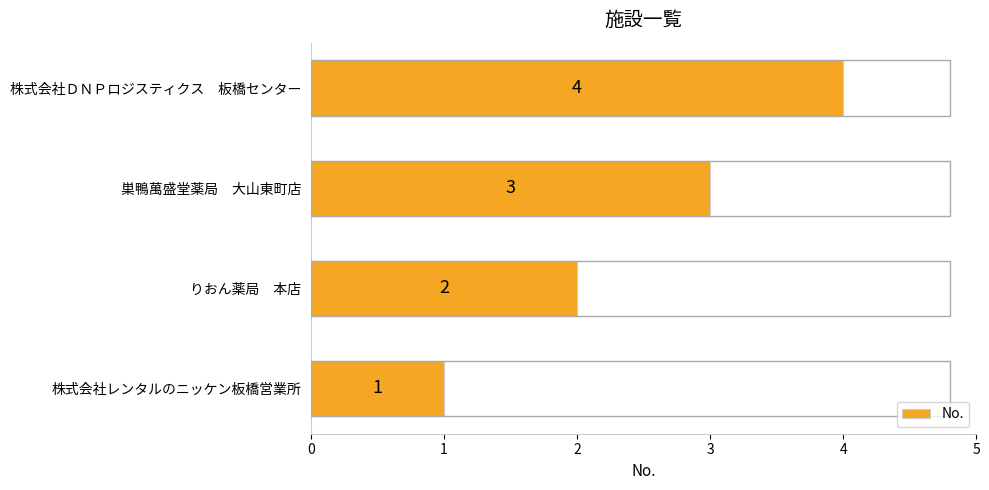

Which has a higher value, 株式会社ＤＮＰロジスティクス　板橋センター or りおん薬局　本店?

株式会社ＤＮＰロジスティクス　板橋センター